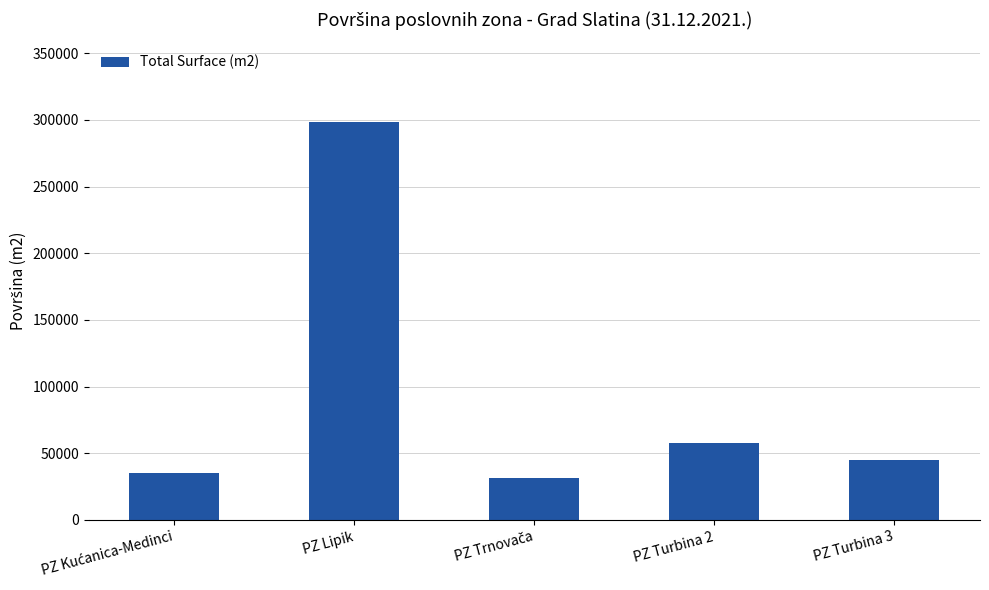

At which label is the value closest to 164758?

PZ Turbina 2